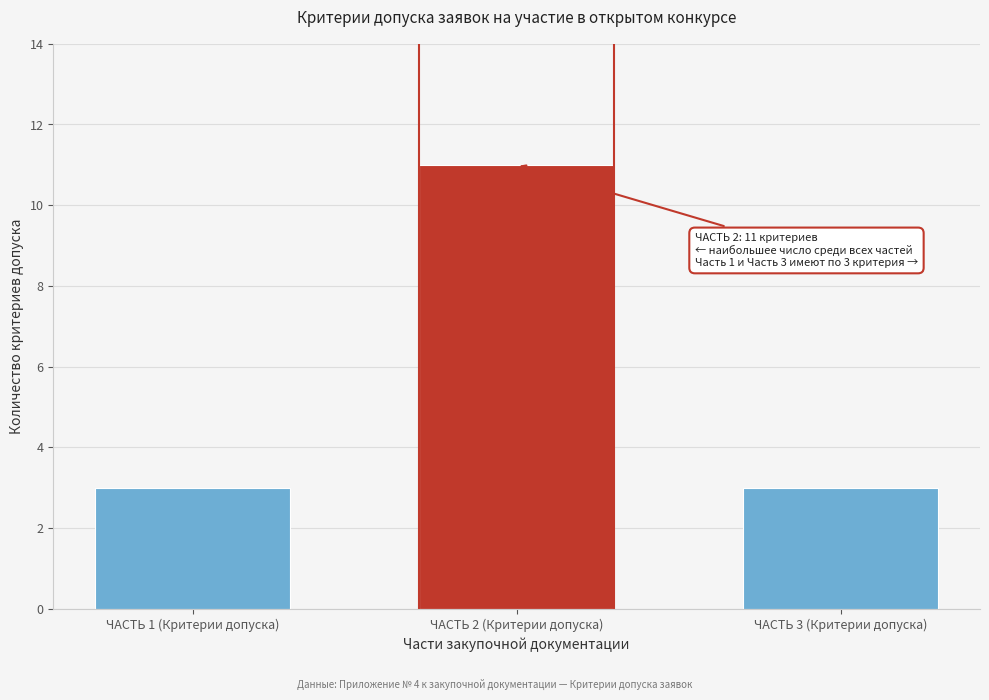

Reading left to right, extract all data points from this chart.

ЧАСТЬ 1 (Критерии допуска)=3	ЧАСТЬ 2 (Критерии допуска)=11	ЧАСТЬ 3 (Критерии допуска)=3